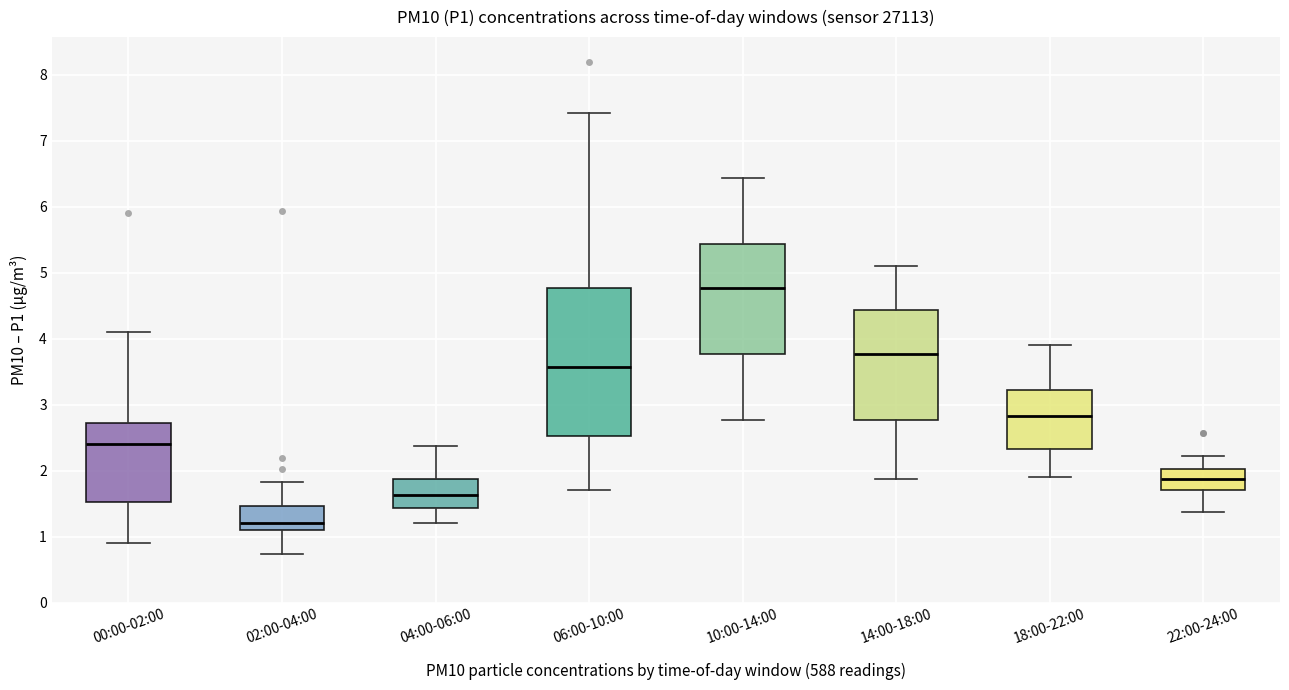

Comparing the boxes themselves (not the whiskers), which one is the tallest?

06:00-10:00